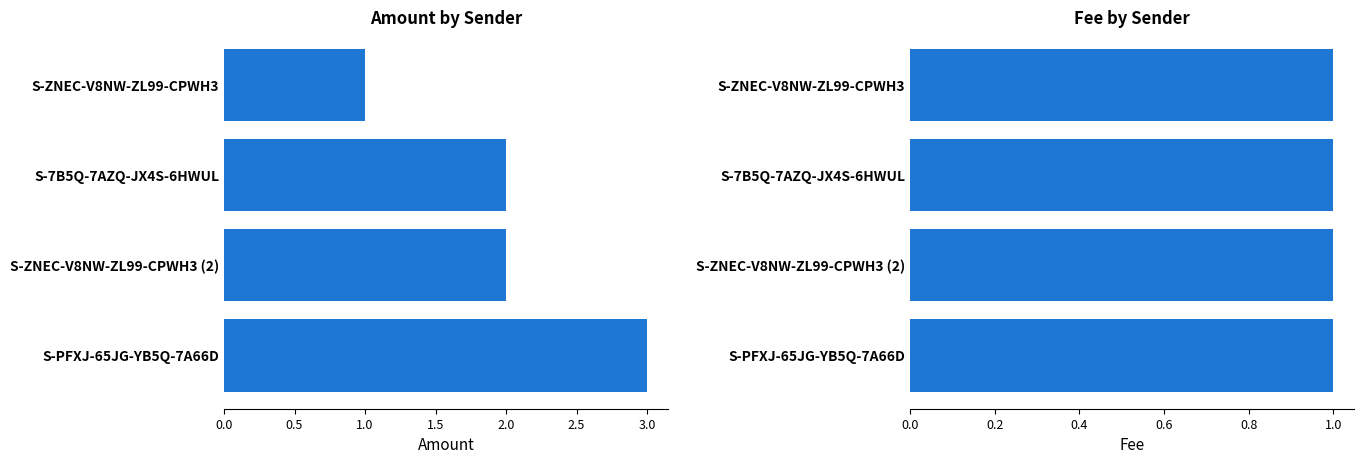

How many values in the Fee series exceed 1?

1